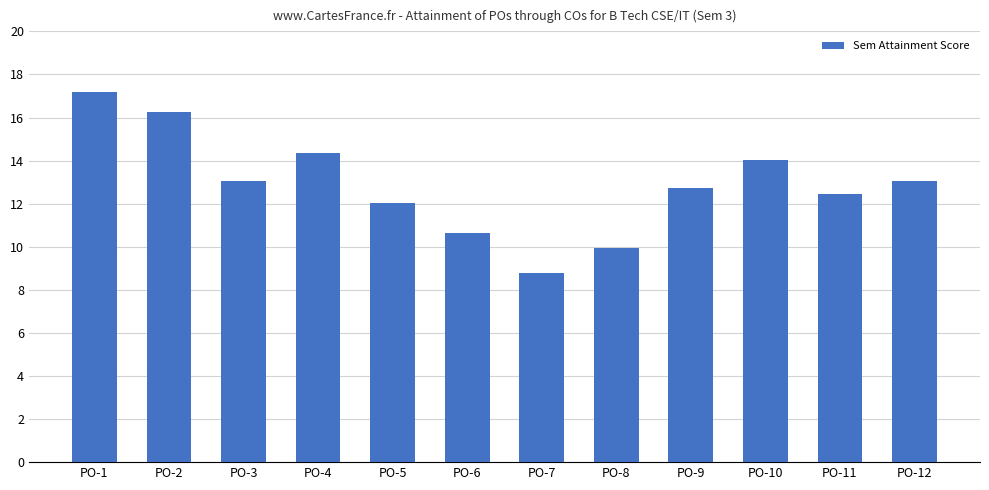

Does the chart contain stacked bars?

No